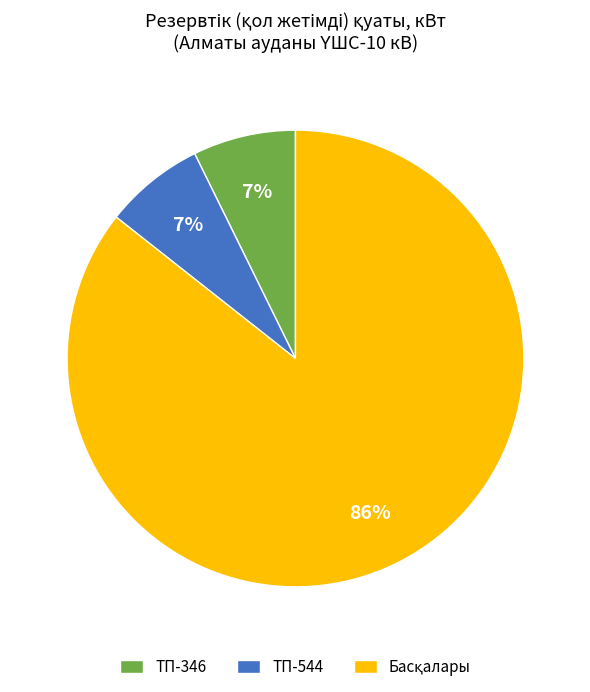

Is there any slice that represents more than half of the pie?

Yes